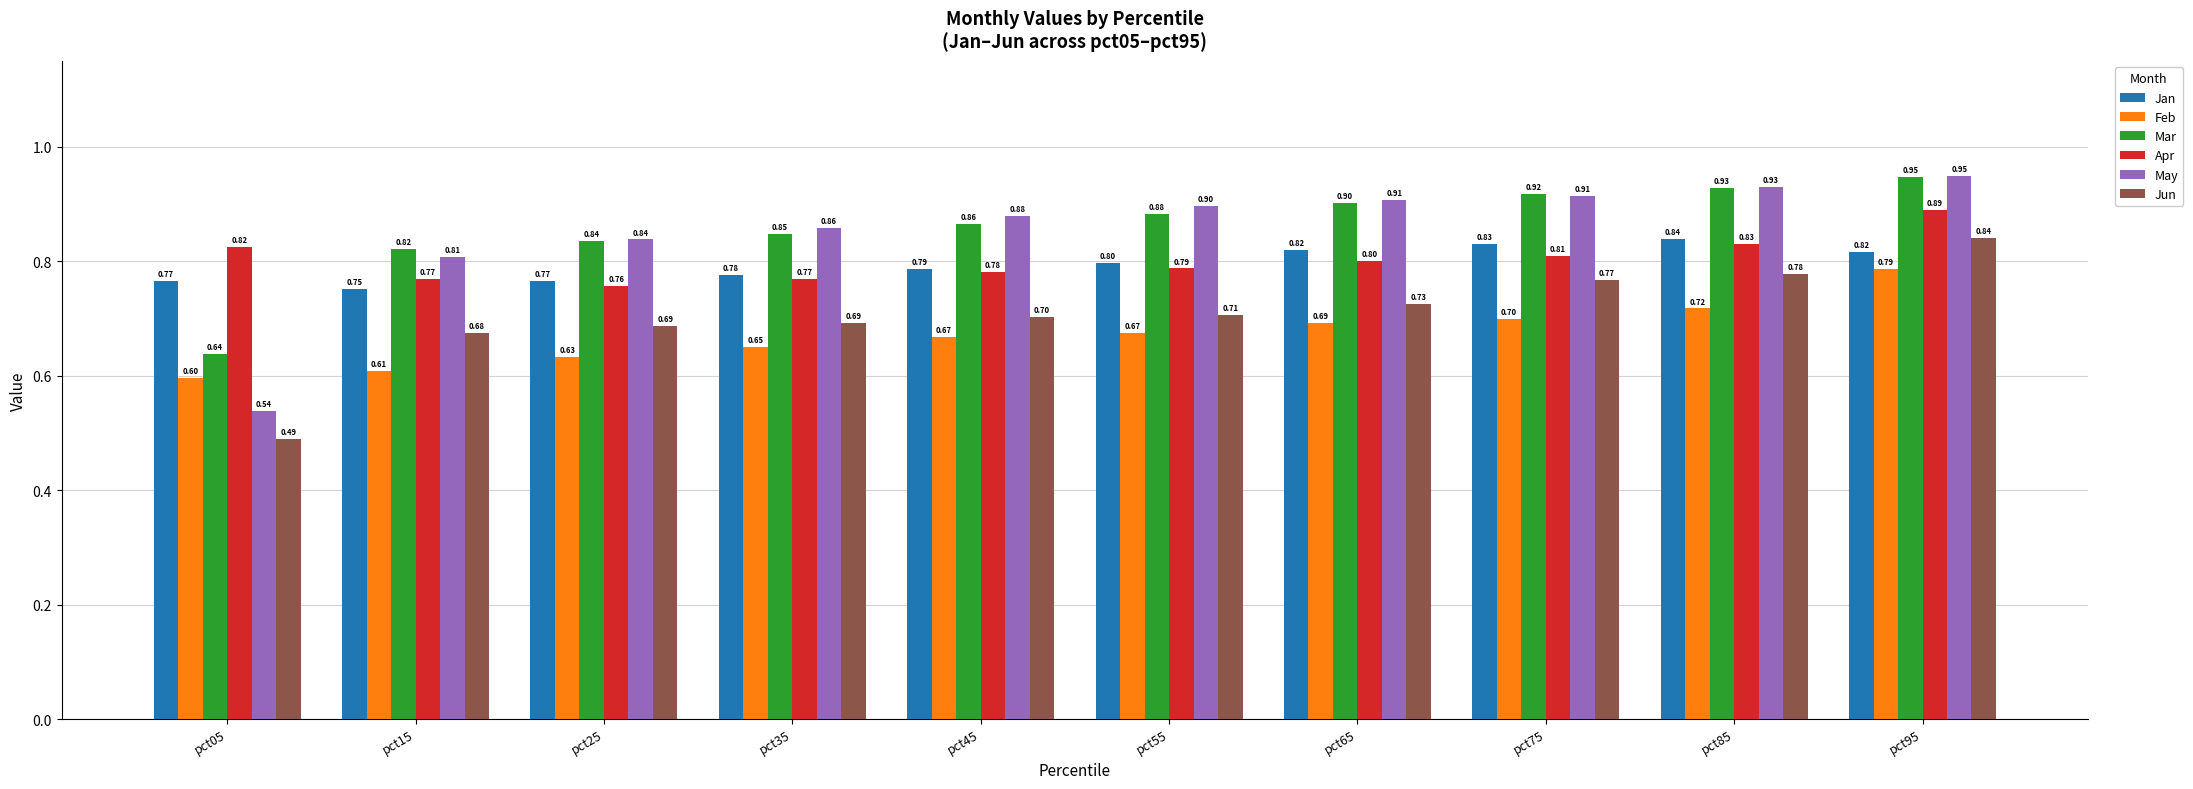

Count the Mar values in the range 0 to 1.

10